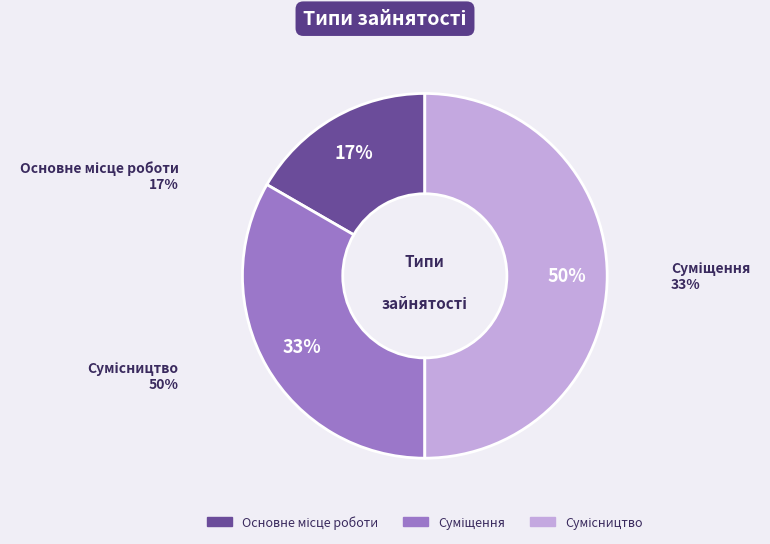

Count the number of slices in the pie.

3